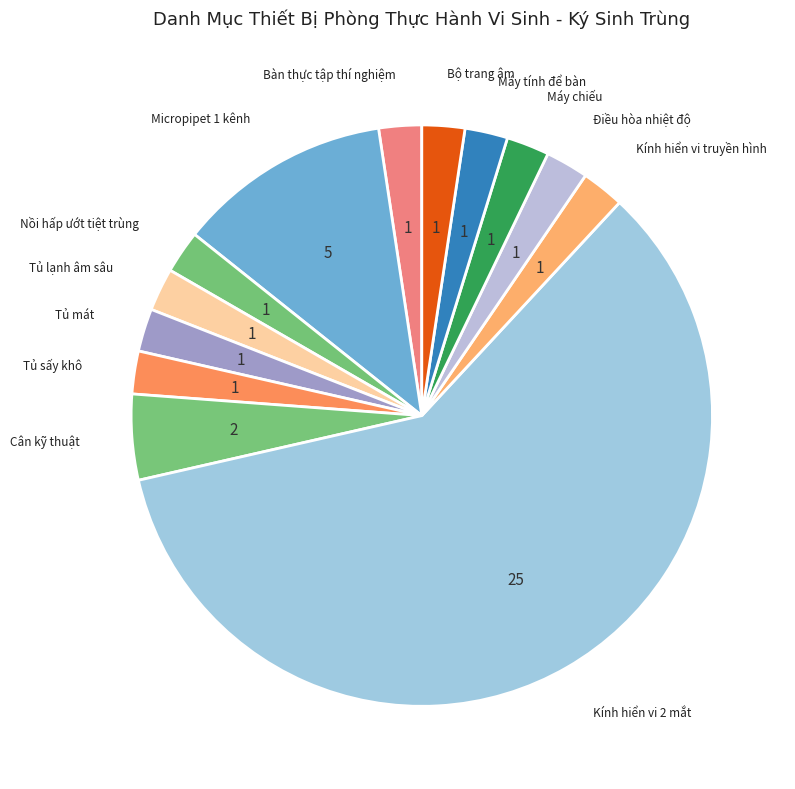

Does Máy tính để bàn account for over 50% of the chart?

No